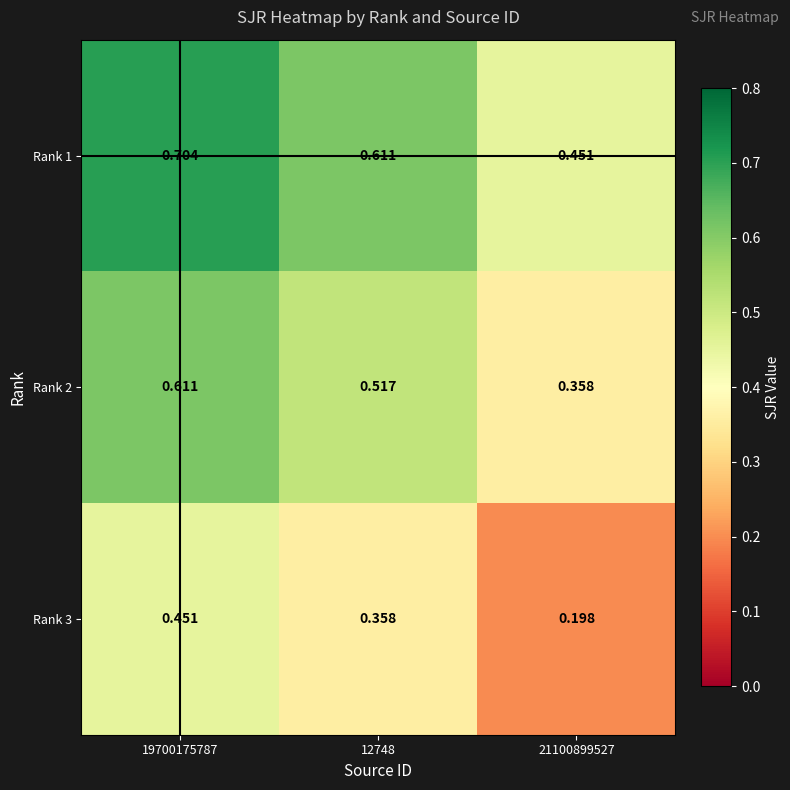

Is the value of Rank 2 at 21100899527 greater than the value of Rank 1 at 21100899527?

No